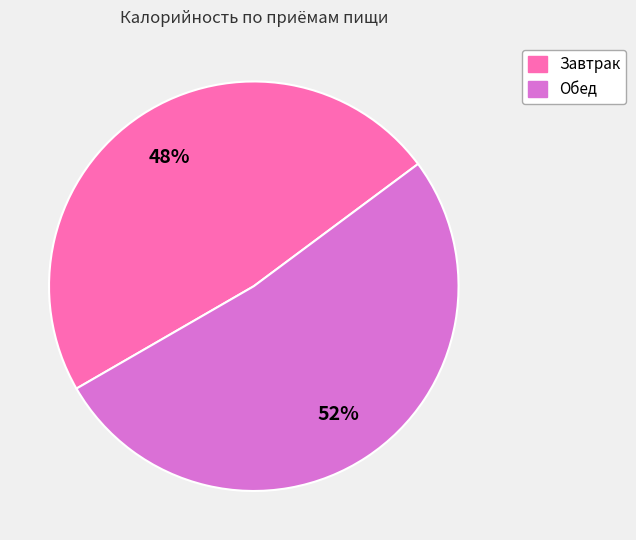

Which slice is the smallest?

Завтрак